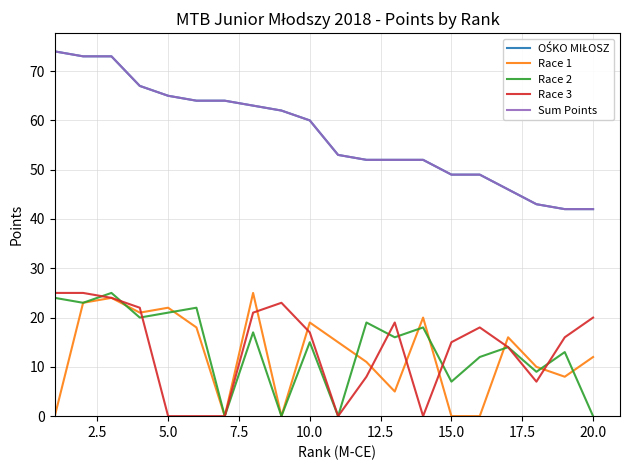

Is this an area chart (filled region under the line)?

No